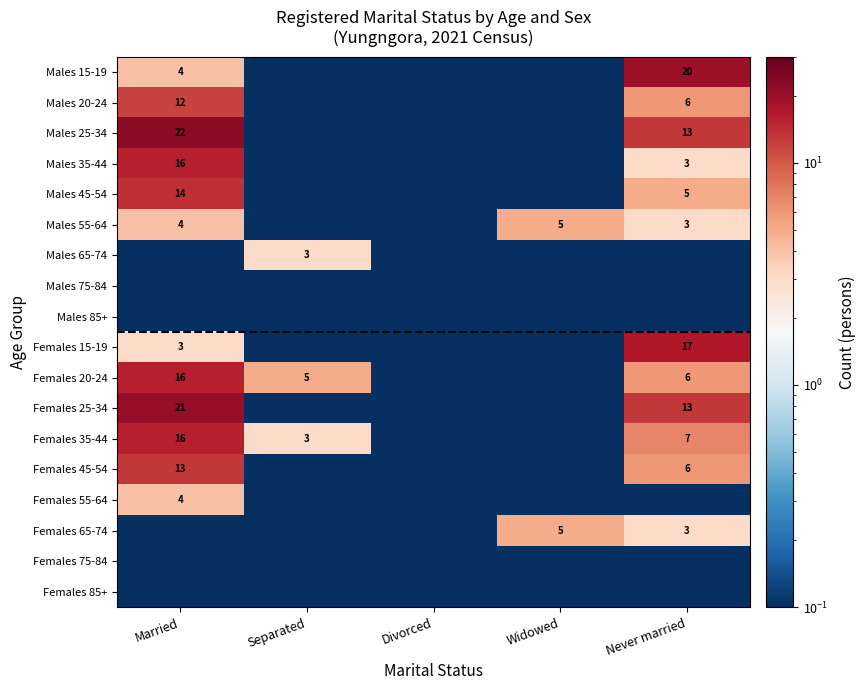

Count the number of data series in this chart.

18